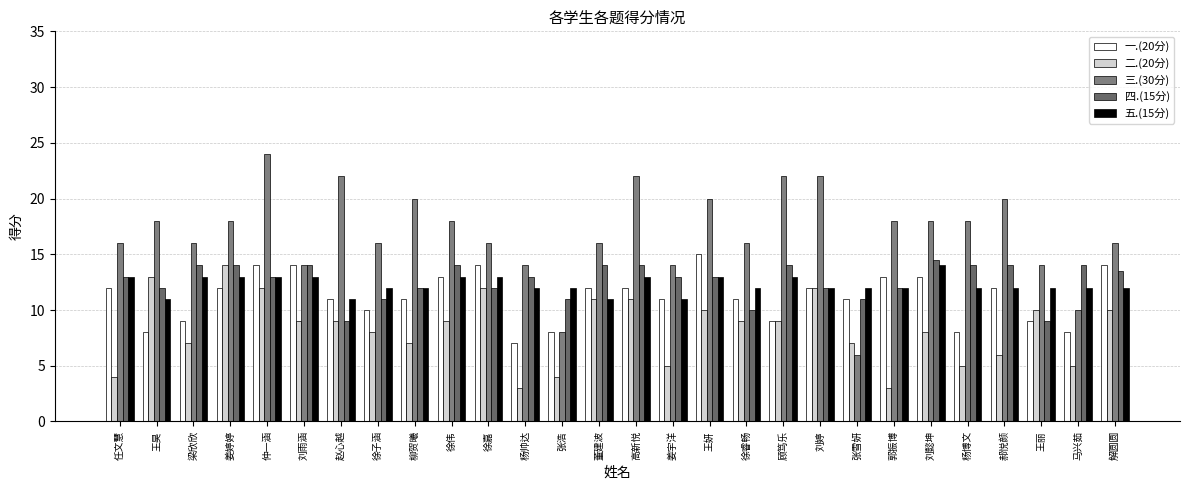

Rank the categories by 二.(20分) value from highest to lowest.

姜婷婷, 王昊, 仲一涵, 徐嘉, 刘婷, 董建波, 高新悦, 王妍, 王丽, 解圆圆, 刘雨涵, 赵心越, 徐伟, 徐睿畅, 顾笃乐, 徐子涵, 刘懿坤, 梁欣欣, 柳贺曦, 张雪妍, 郝悦颜, 姜宇洋, 杨博文, 马兴茹, 任文慧, 张浩, 杨帅达, 郭振博